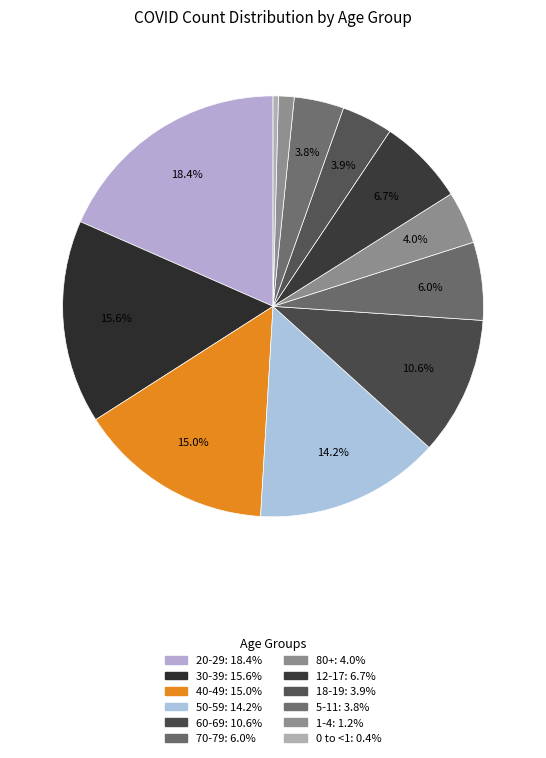

How many segments does this pie chart have?

12